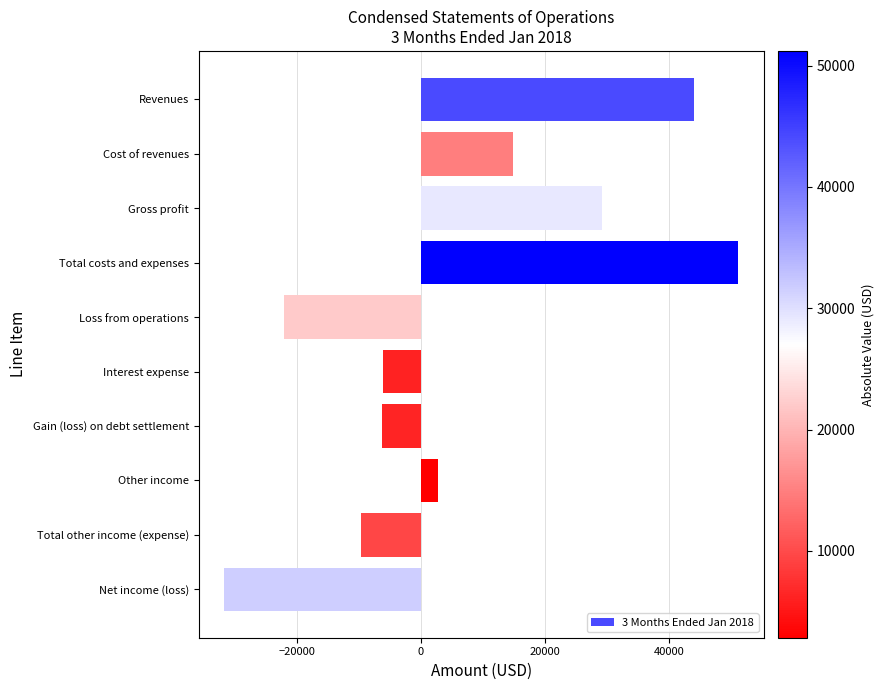

Are the bars horizontal?

Yes